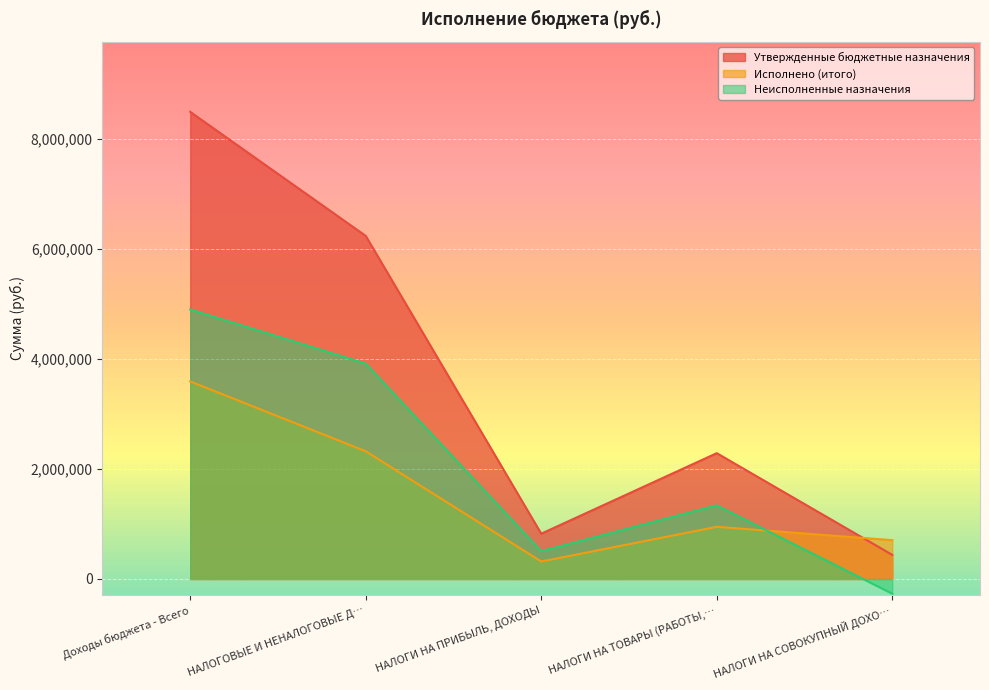

Count the number of categories in the chart.

5